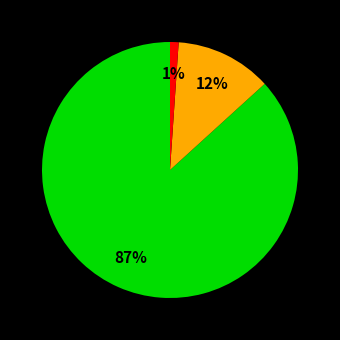

Is there a majority slice in this chart?

Yes